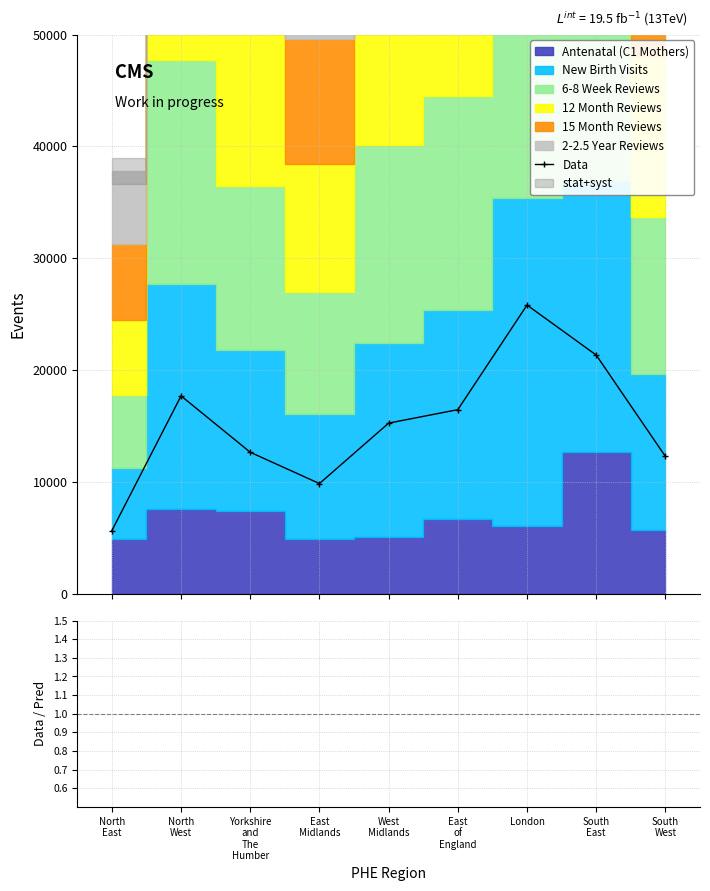

Count the Data/Pred values in the range 0 to 1.

9